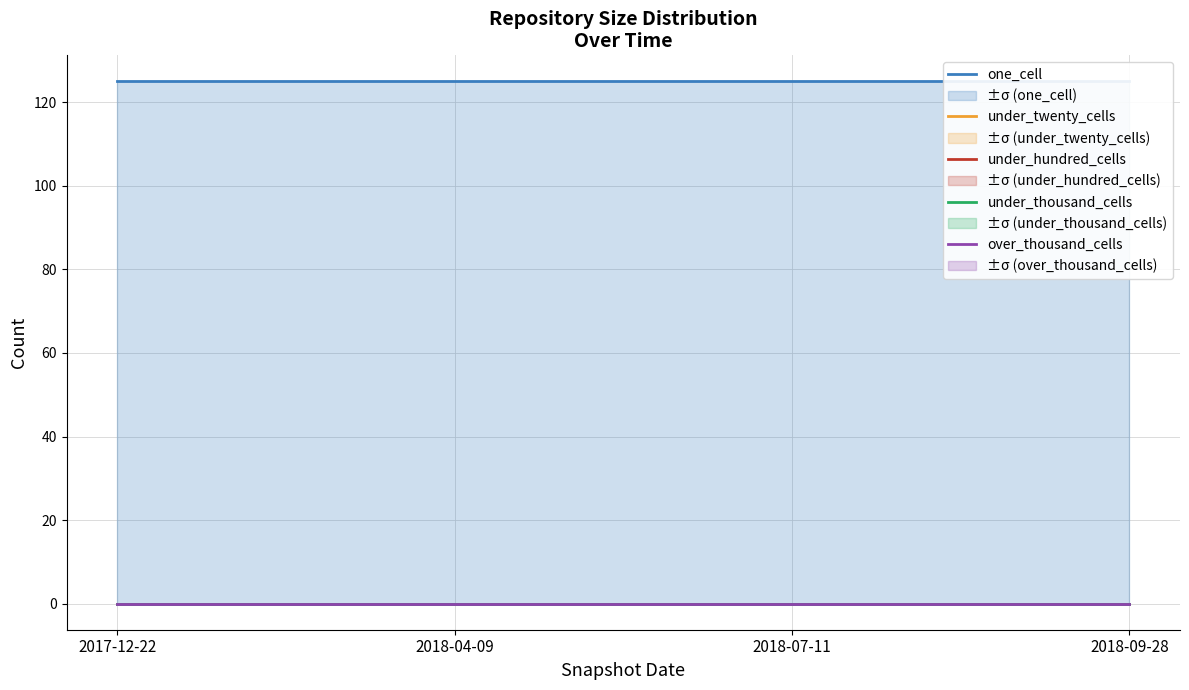

The value of one_cell at 2017-12-22 is 125. True or false?

True